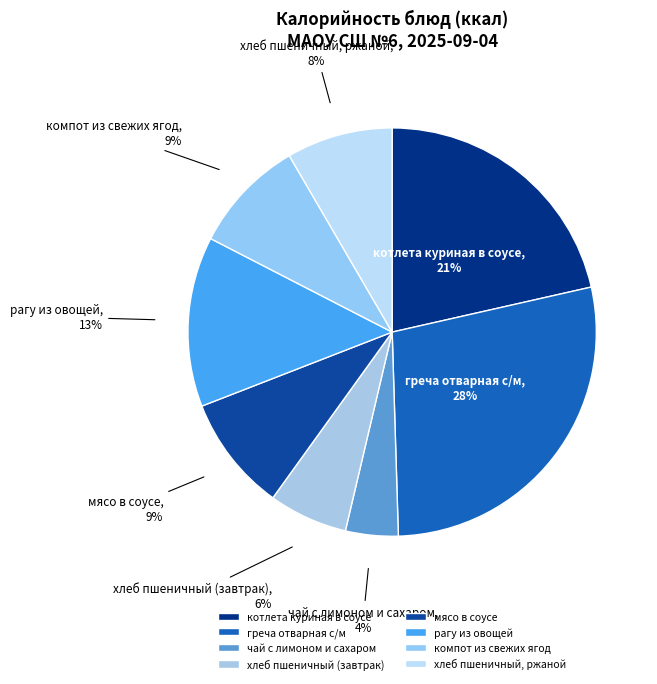

Which slice is the smallest?

чай с лимоном и сахаром